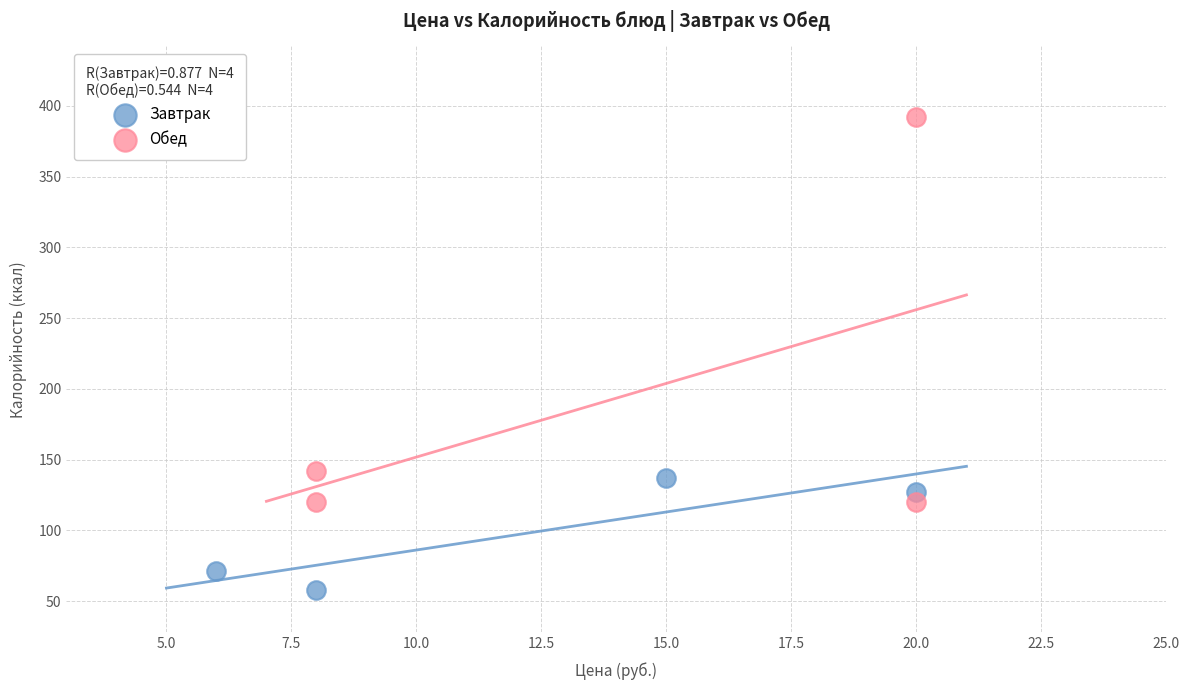

Which series contains the lowest Y value?

Завтрак